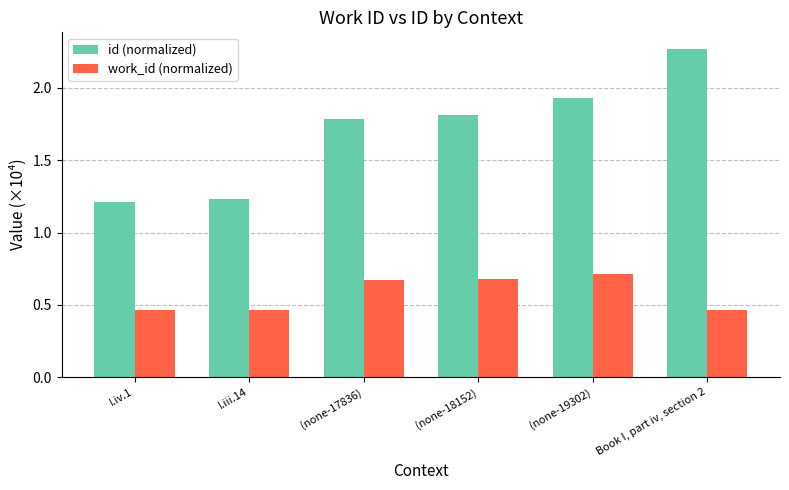

Which label corresponds to the largest value in the chart?

Book I, part iv, section 2